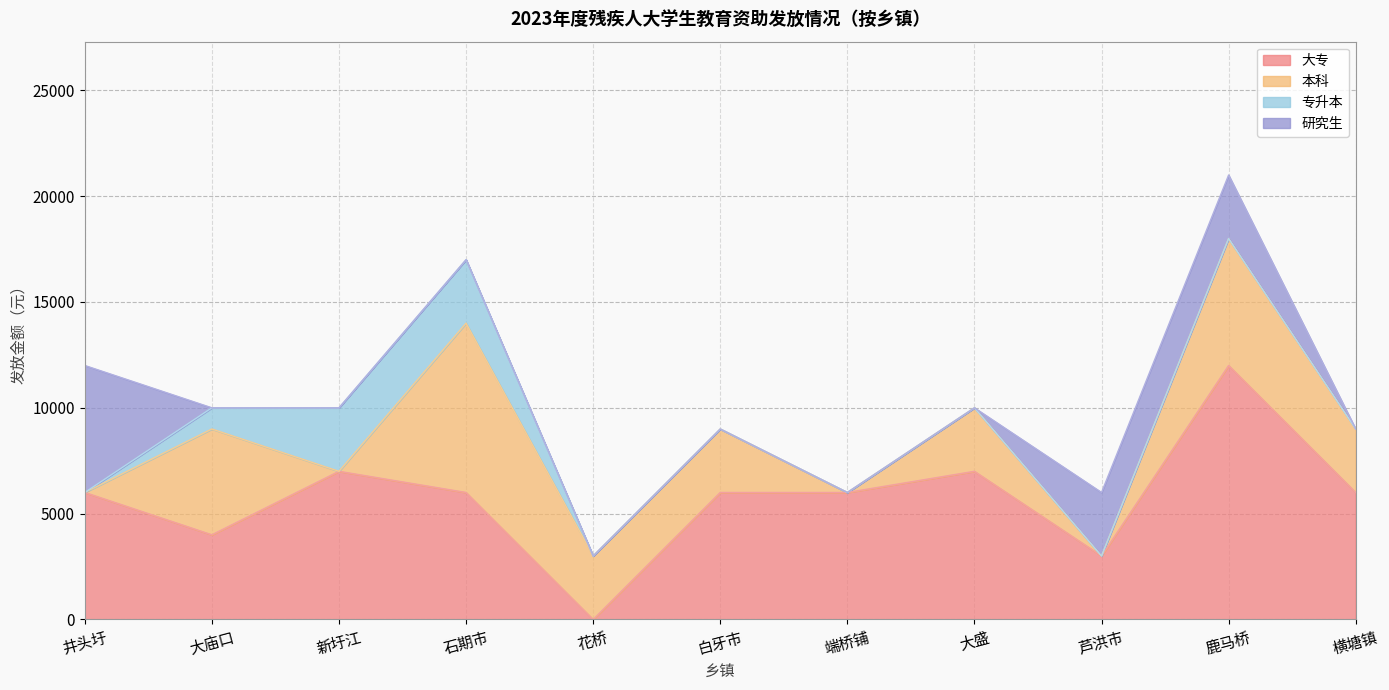

What is the maximum value shown in the chart?

12000